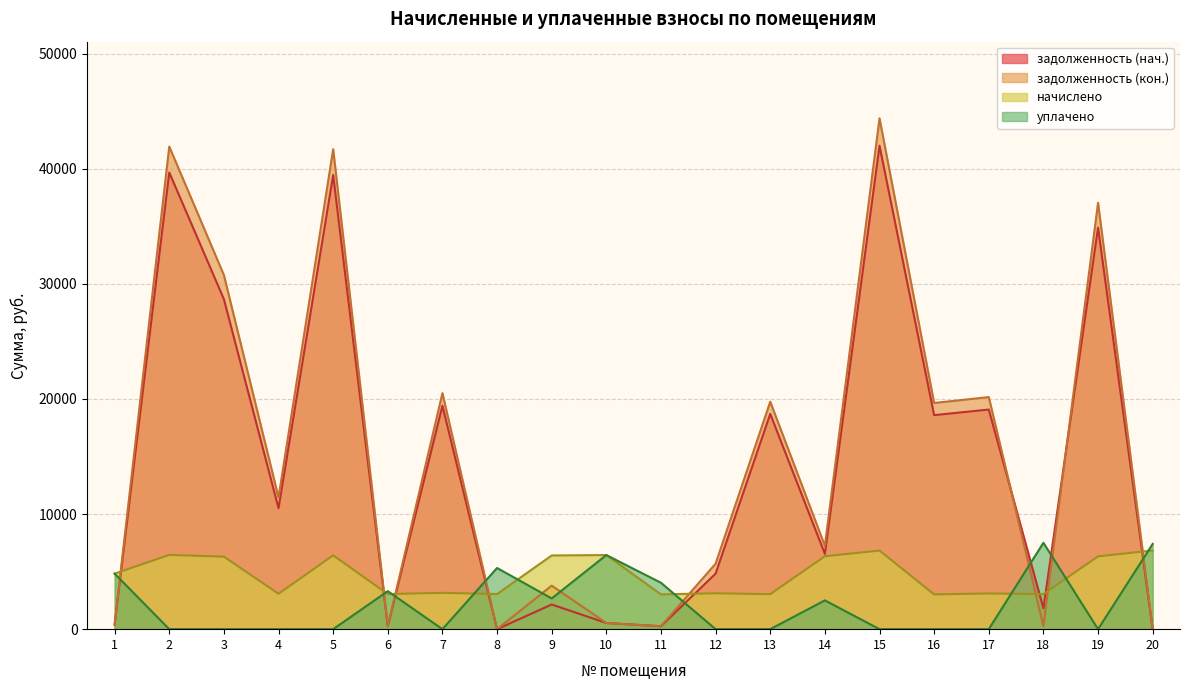

Reading left to right, transcribe all the data shown in this chart.

задолженность (нач.): 1=401.9	2=39668.1	3=28661.8	4=10504.3	5=39451.7	6=254.0	7=19401.7	8=0.0	9=2142.4	10=536.6	11=252.3	12=4824.7	13=18698.9	14=6536.0	15=41991.4	16=18591.1	17=19077.6	18=1811.6	19=34884.5	20=0.0
задолженность (кон.): 1=401.9	2=41919.2	3=30757.5	4=11439.0	5=41690.6	6=254.0	7=20502.8	8=0.0	9=3779.6	10=536.6	11=251.8	12=5691.6	13=19760.1	14=7236.6	15=44374.5	16=19646.2	17=20160.3	18=254.0	19=37033.7	20=0.0
начислено: 1=4822.4	2=6447.5	3=6298.1	4=3074.4	5=6412.3	6=3048.0	7=3153.5	8=3048.0	9=6403.6	10=6438.7	11=3021.7	12=3118.3	13=3039.2	14=6333.2	15=6825.1	16=3021.7	17=3100.8	18=3048.0	19=6324.5	20=6834.0
уплачено: 1=4822.4	2=0.0	3=0.0	4=0.0	5=0.0	6=3302.0	7=0.0	8=5313.8	9=2668.2	10=6437.2	11=4029.0	12=0.0	13=0.0	14=2500.0	15=0.0	16=0.0	17=0.0	18=7502.0	19=0.0	20=7403.5